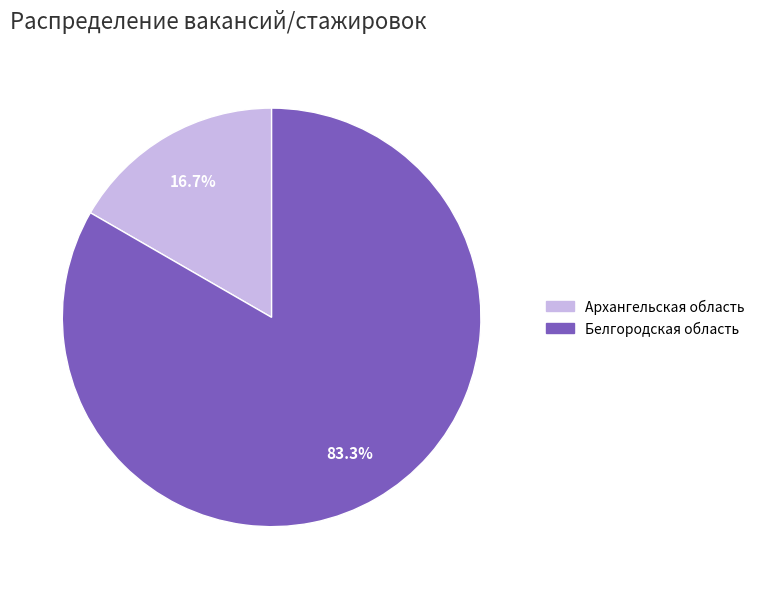

Is Белгородская область the majority of the pie?

Yes